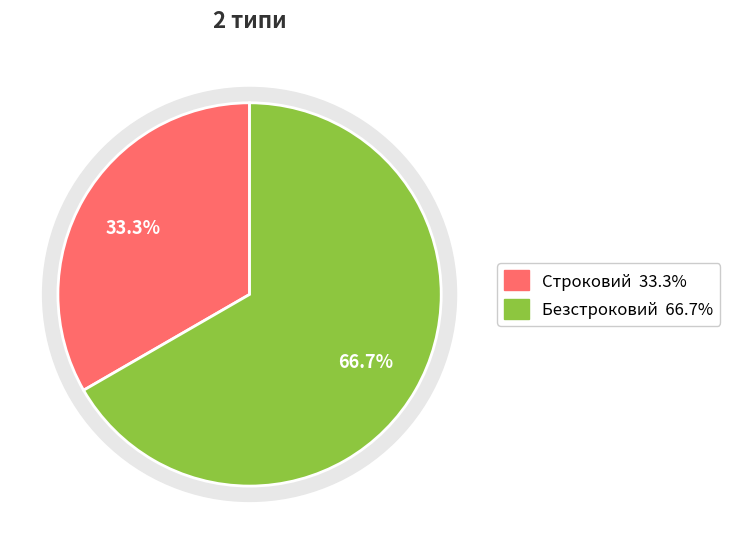

To the nearest percent, what is the difference between the Строковий and Безстроковий slice percentages?

33%